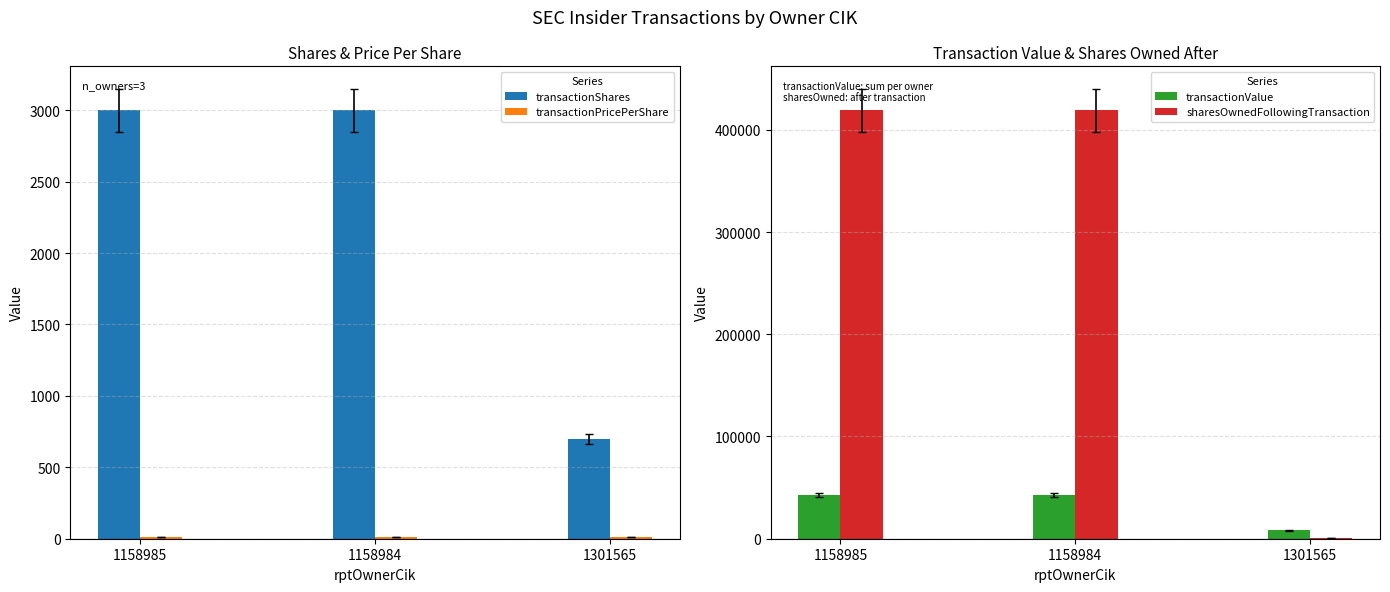

Count the transactionValue values in the range 8220 to 42600.

3